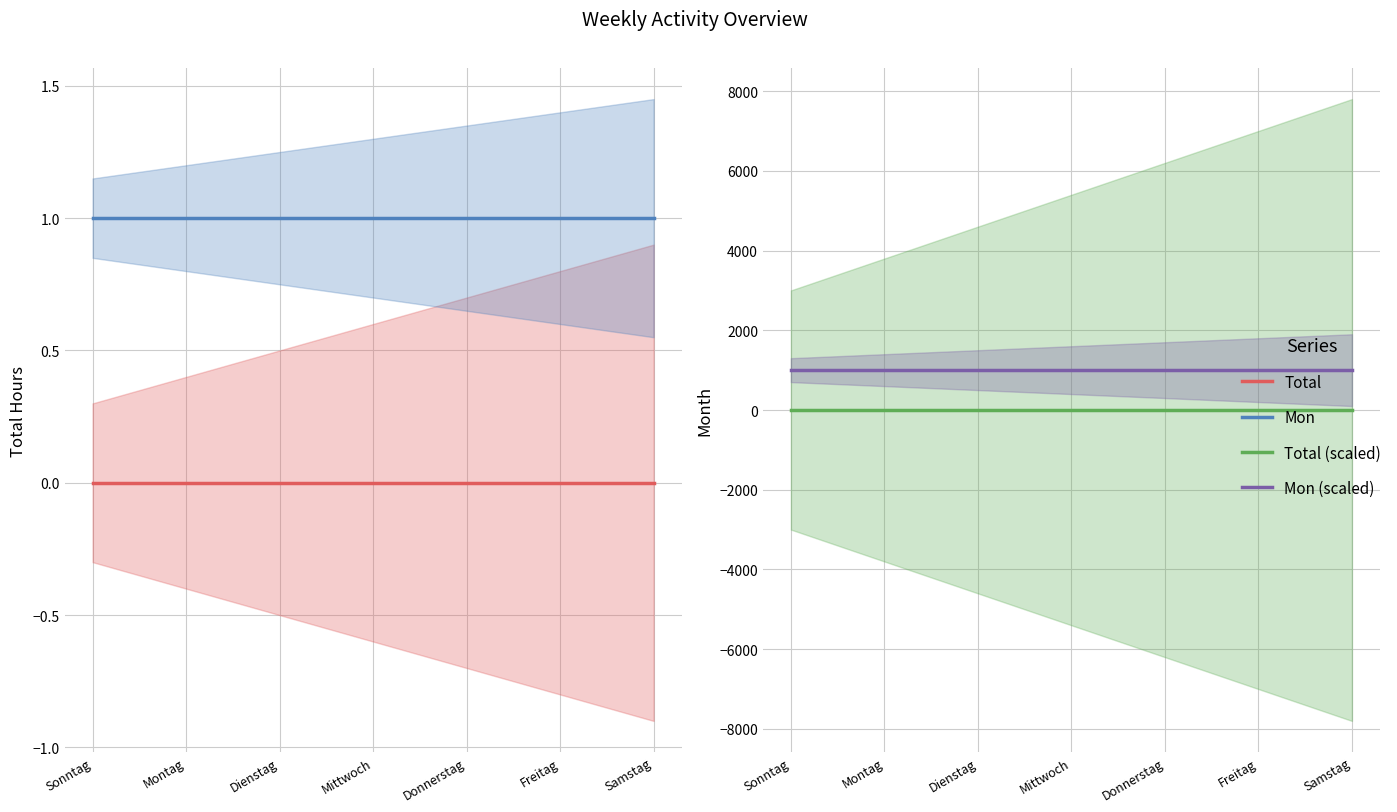

Which series has the widest spread of values?

Total